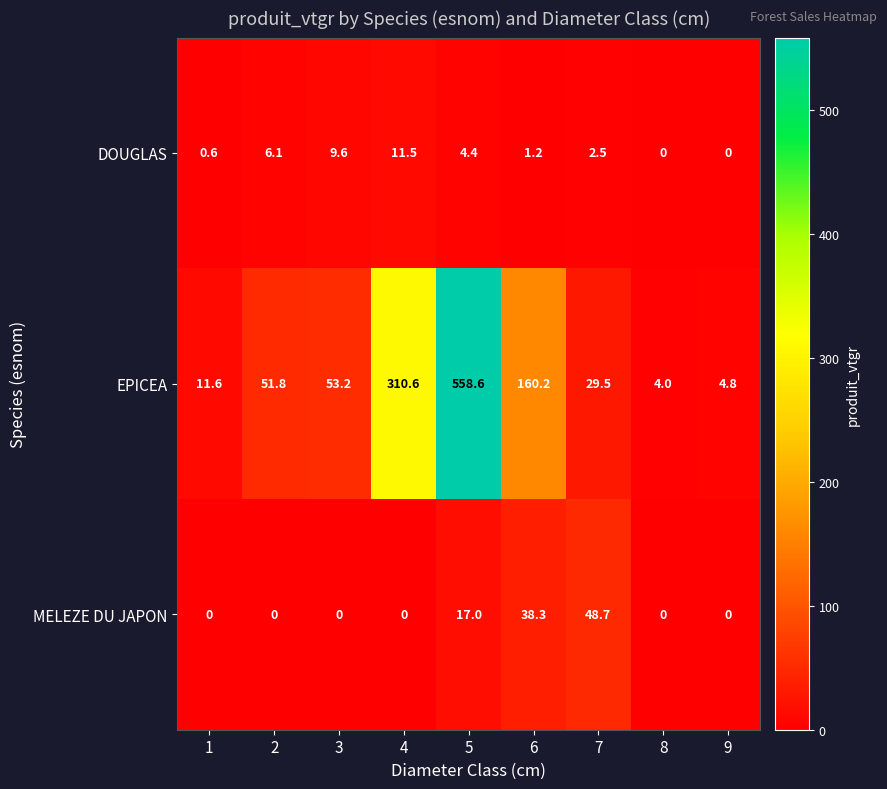

Which series has the largest total across all categories?

EPICEA